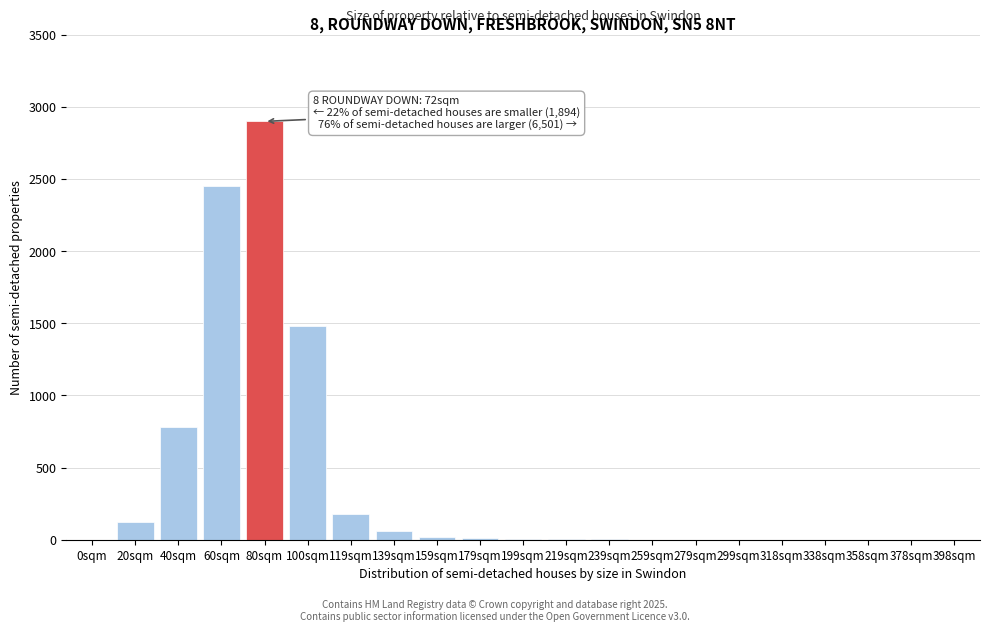

Is it true that the value at 378sqm is 0?

True